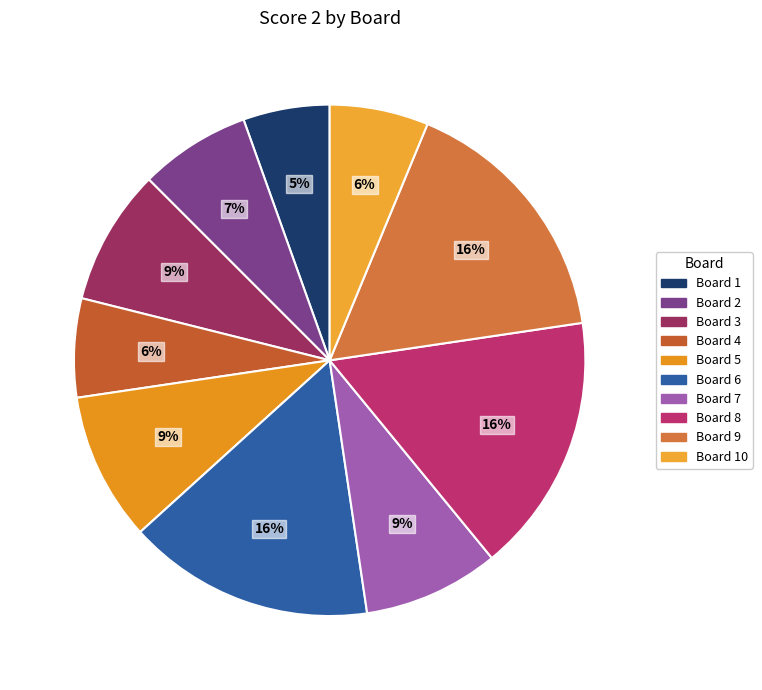

To the nearest percent, what is the difference between the largest and smallest slice percentages?

11%